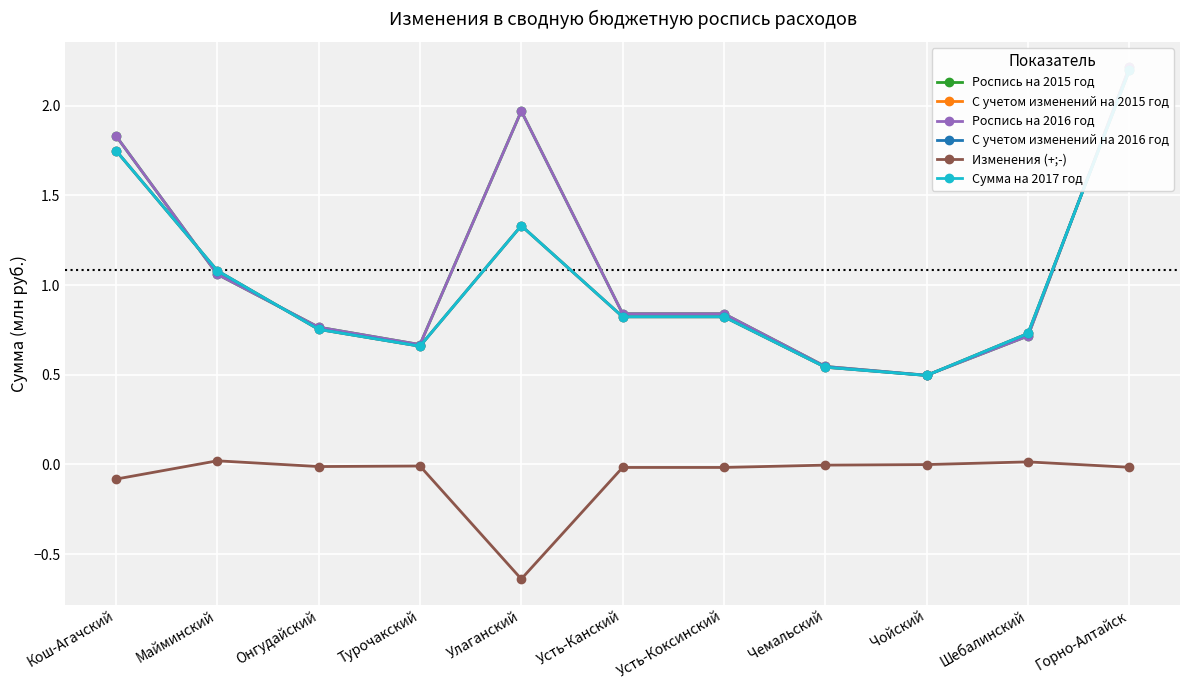

How many lines are shown in the chart?

6